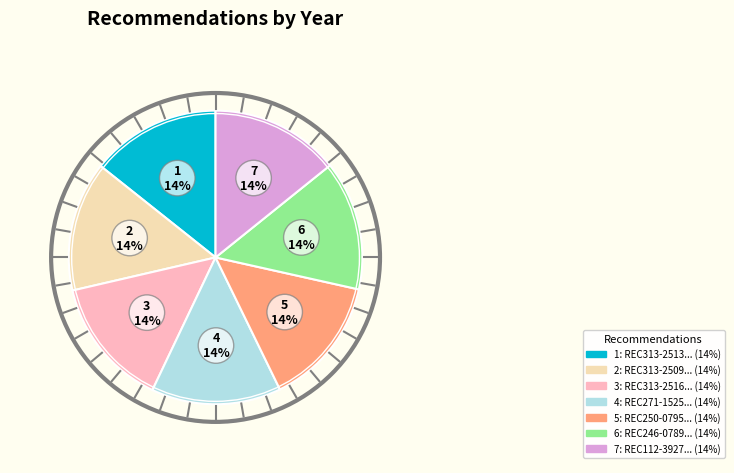

Is there any slice that represents more than half of the pie?

No